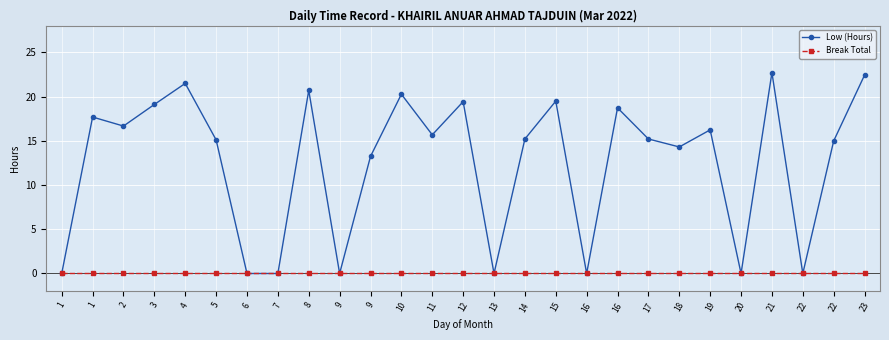

How many data points does each series have?

27